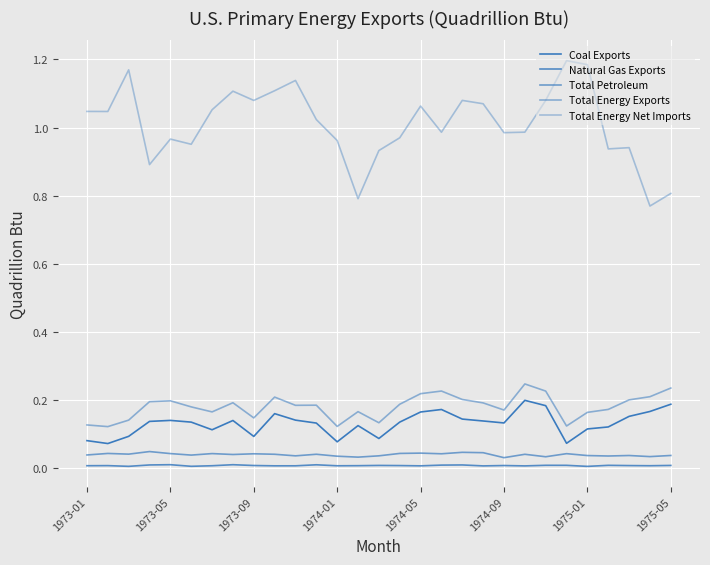

Is this an area chart (filled region under the line)?

No